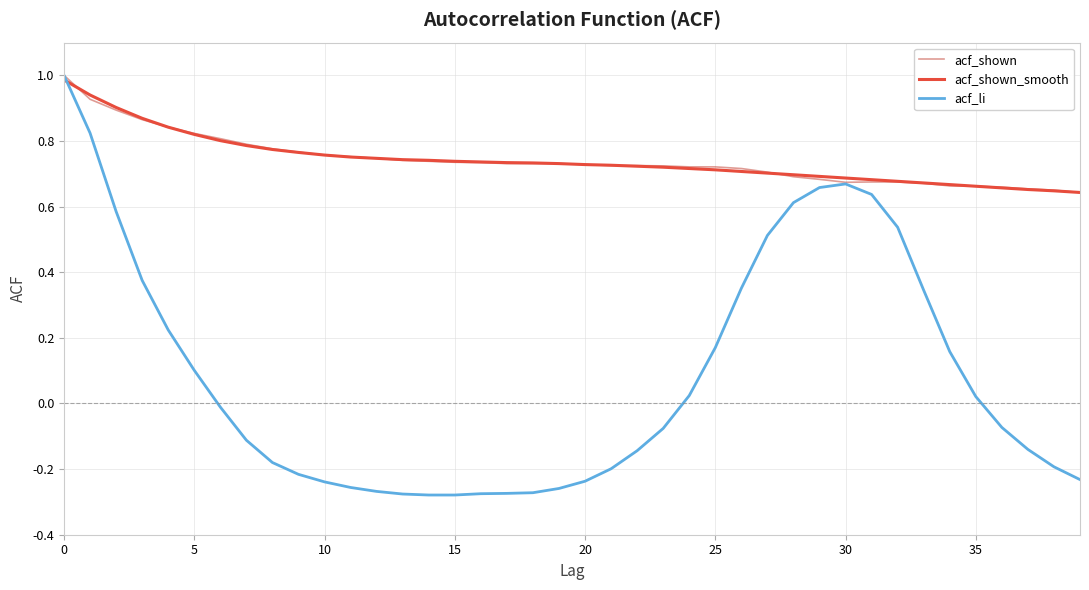

What is the label of the 4th point from the right?

36